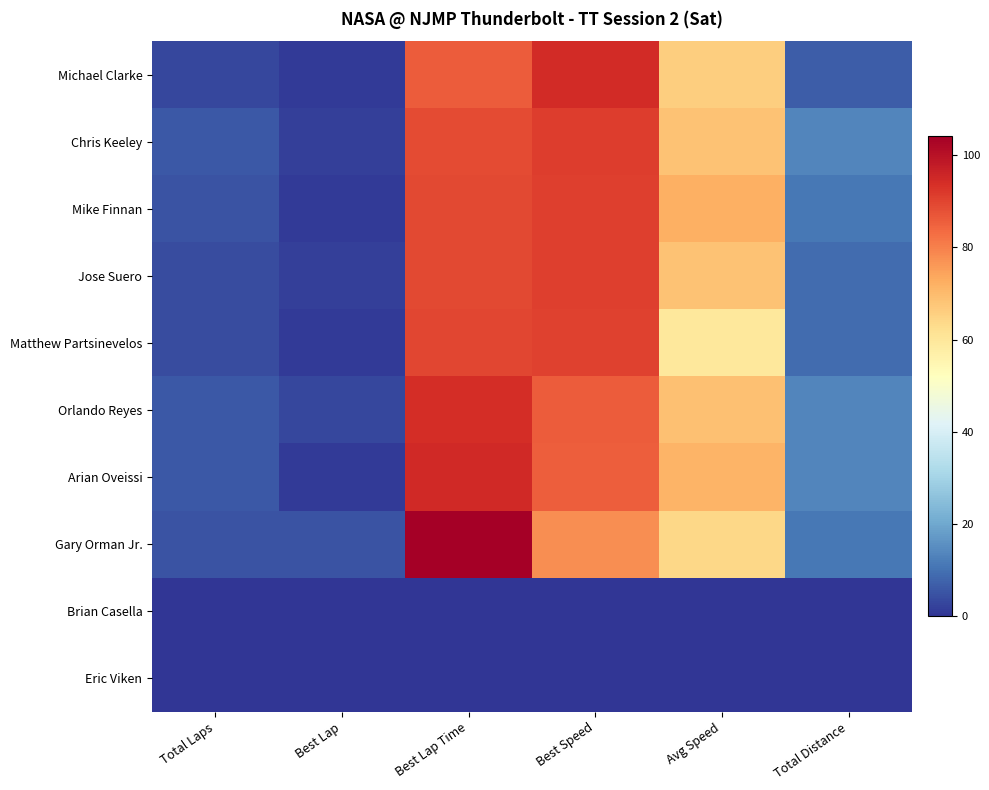

What is the total value across all series at Avg Speed?

538.6